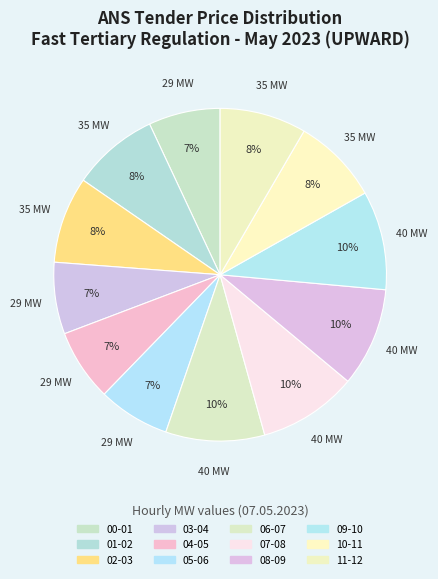

How many slices are in this pie chart?

12